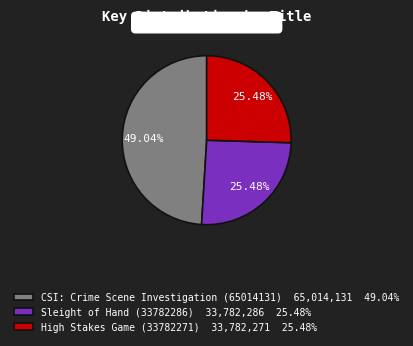

Is there a majority slice in this chart?

No